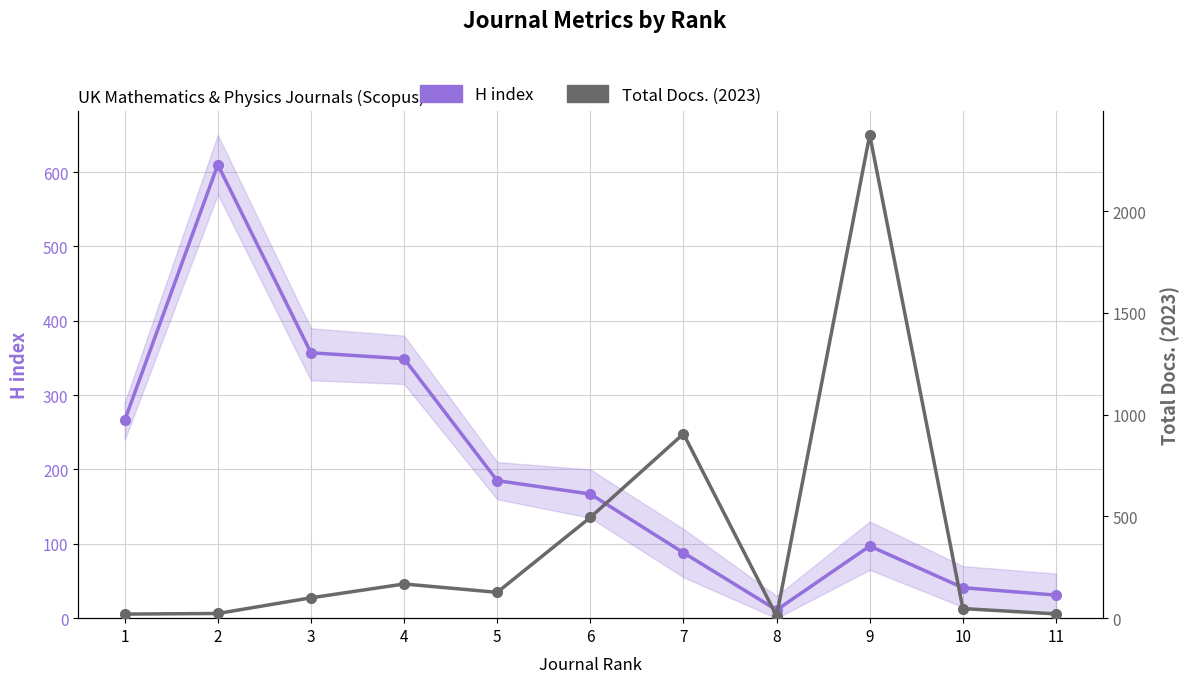

True or false: Total Docs. (2023) has more than 0 points higher than both neighbors.

True